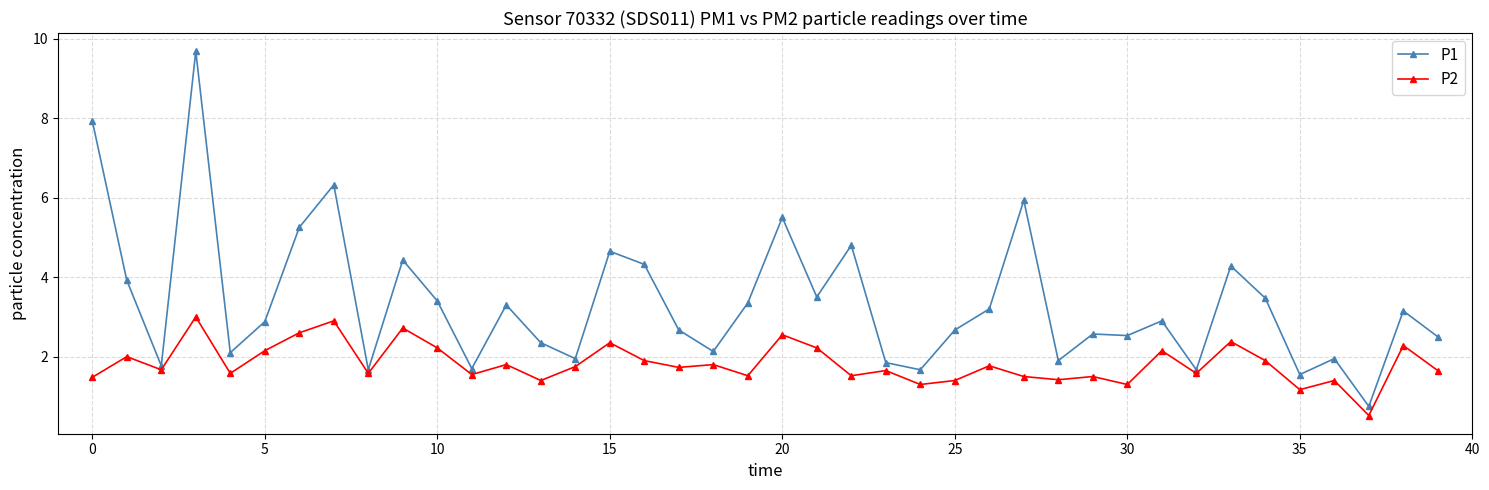

List the series in order of their peak value, highest first.

P1, P2